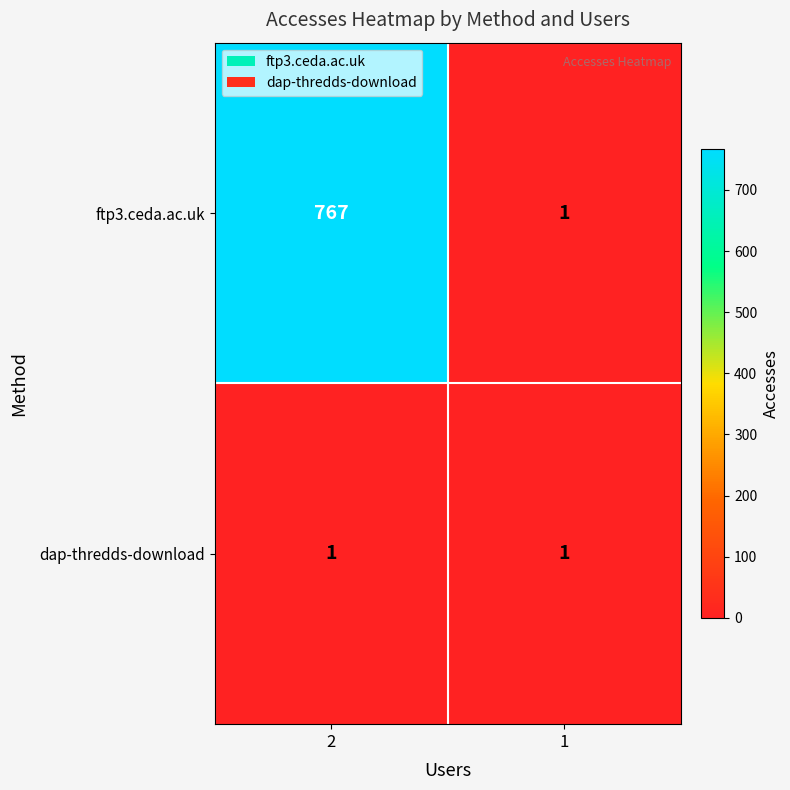

The ftp3.ceda.ac.uk series shows 478 at 2. True or false?

False